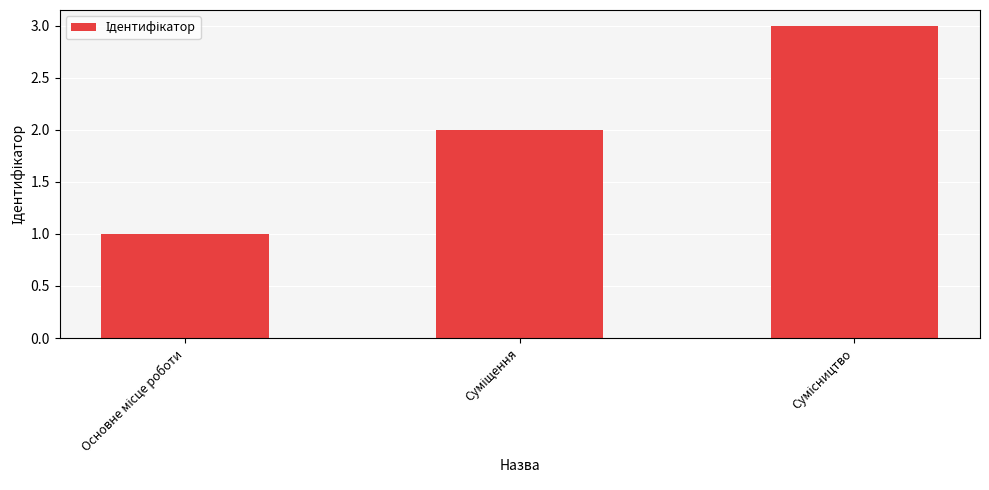

What is the greatest value displayed?

3